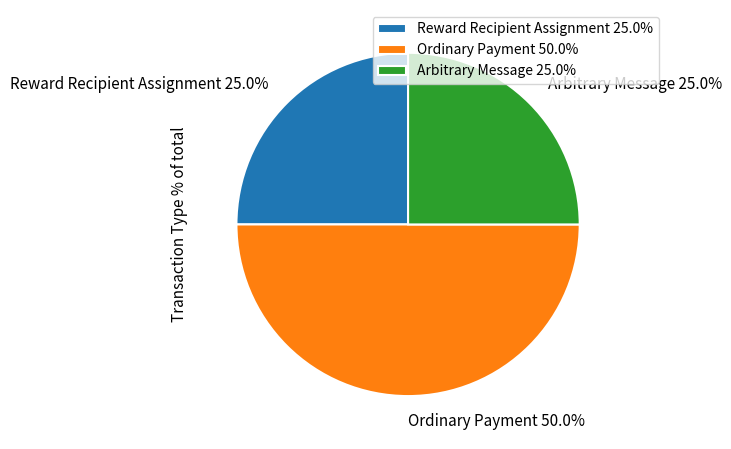

What percentage do Ordinary Payment 50.0% and Arbitrary Message 25.0% together represent?

75.0%